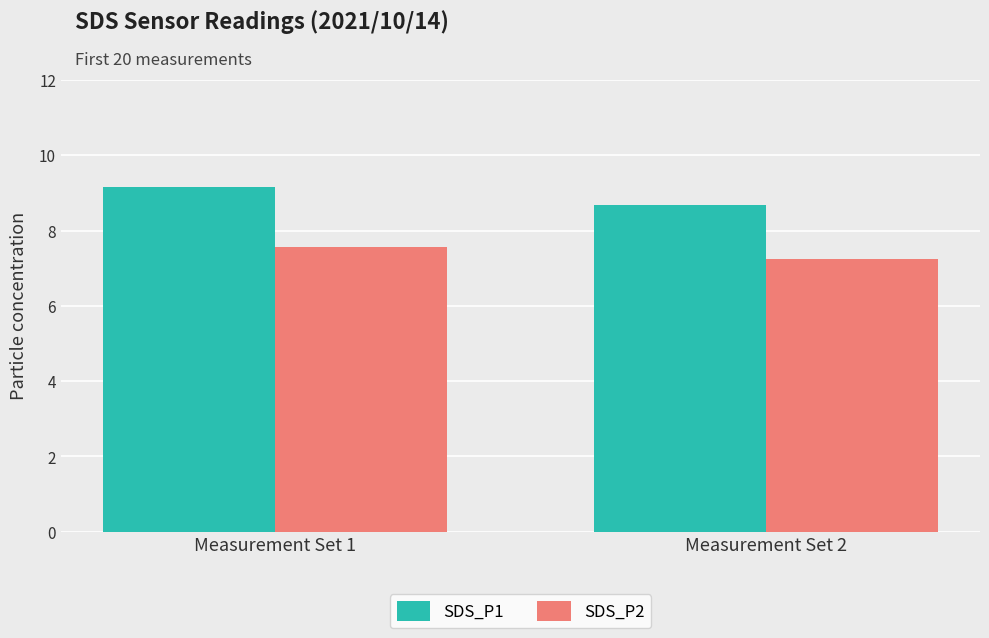

Which series changed the most between Measurement Set 1 and Measurement Set 2?

SDS_P1